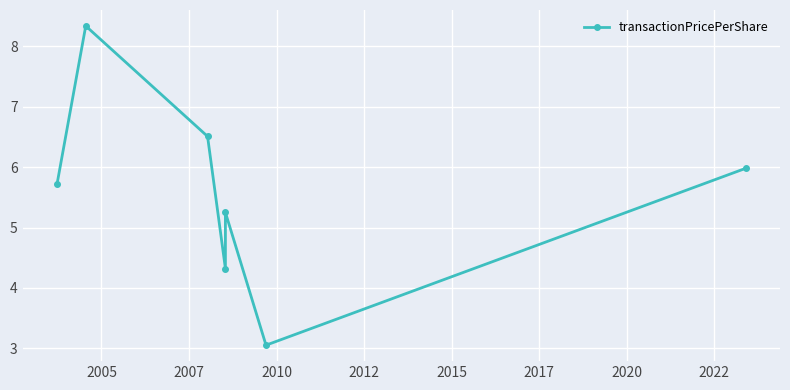

Which category has the highest value across all series?

2005